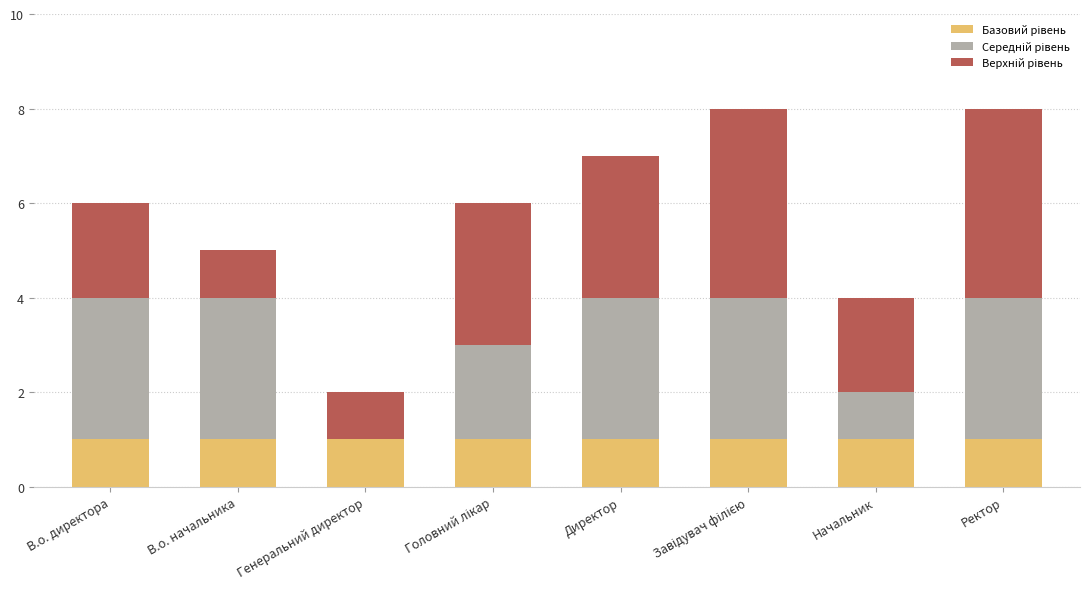

What is the total value across all series at Ректор?

8